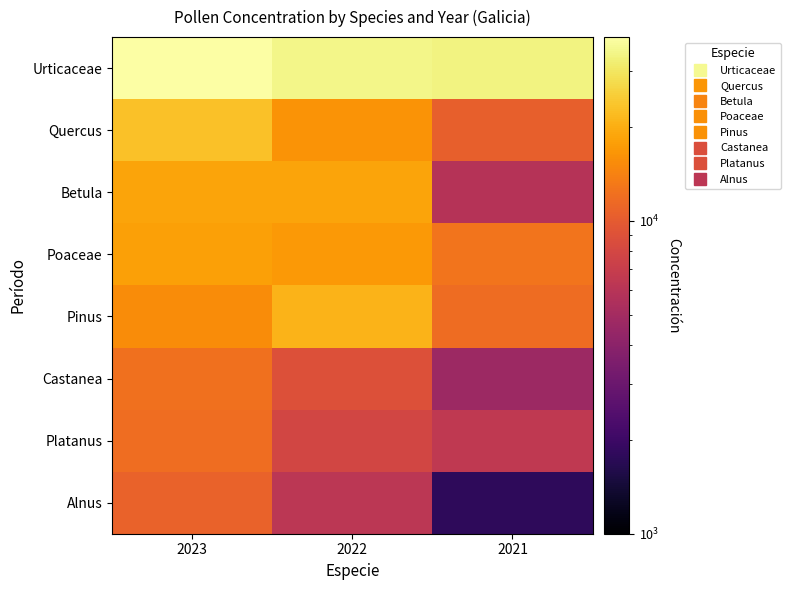

At 2022, list the series in order from largest to smallest.

Urticaceae, Pinus, Betula, Poaceae, Quercus, Castanea, Platanus, Alnus